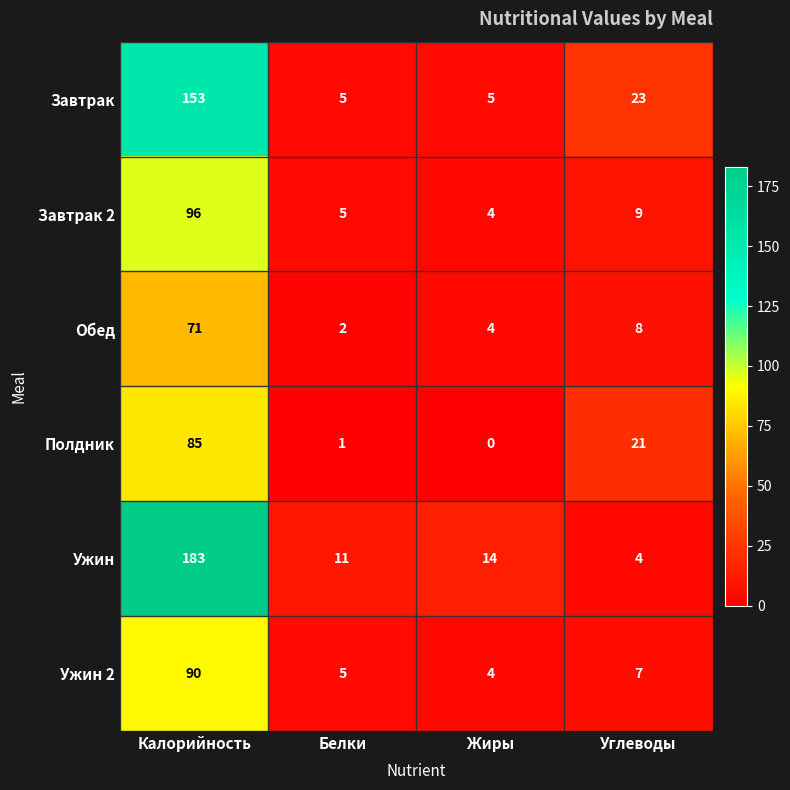

Rank the series at Калорийность from lowest to highest value.

Обед, Полдник, Ужин 2, Завтрак 2, Завтрак, Ужин